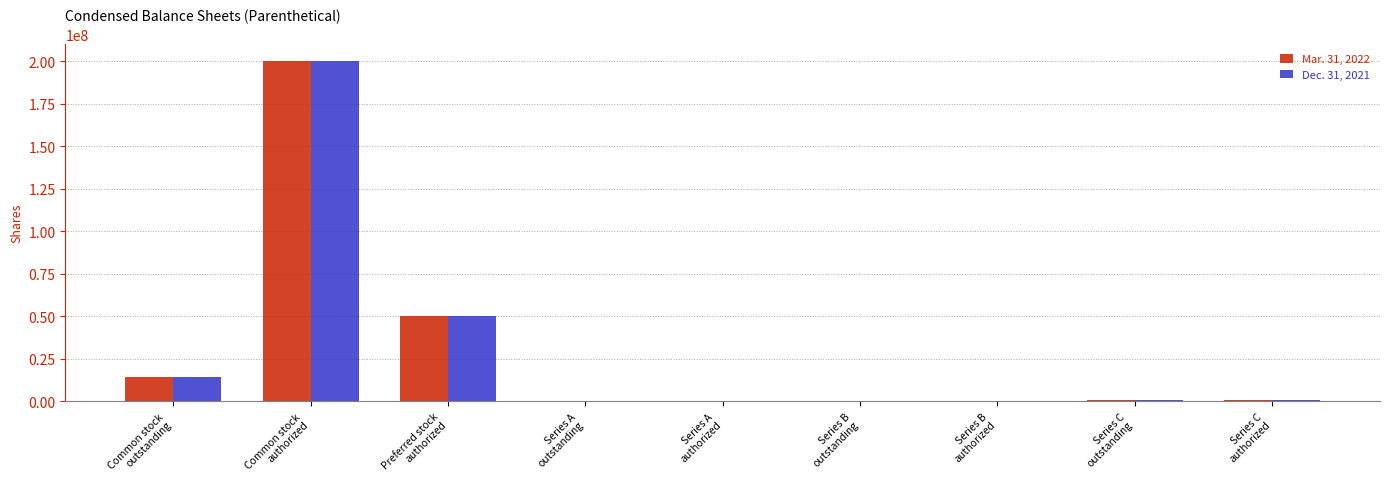

What is the sum of all Mar. 31, 2022 values?

265667708